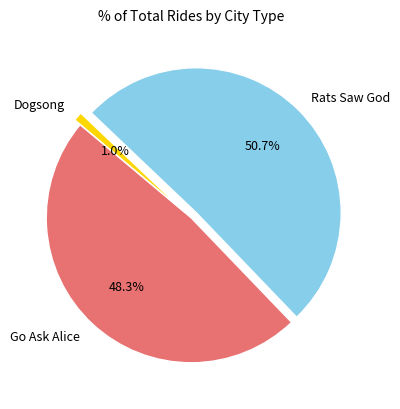

Rank the categories by value from highest to lowest.

Rats Saw God, Go Ask Alice, Dogsong